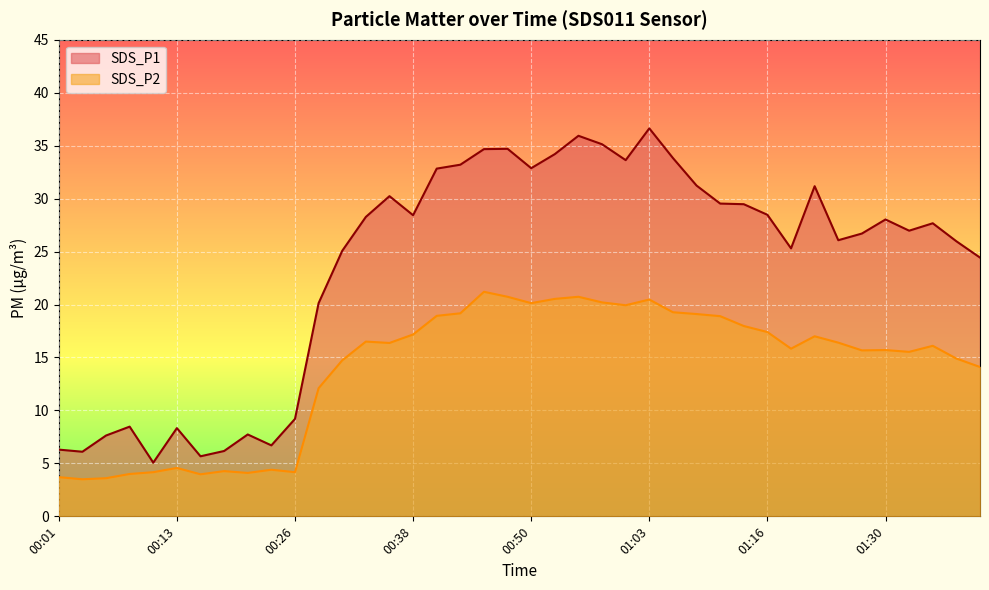

True or false: SDS_P2 and SDS_P1 intersect in this chart.

False